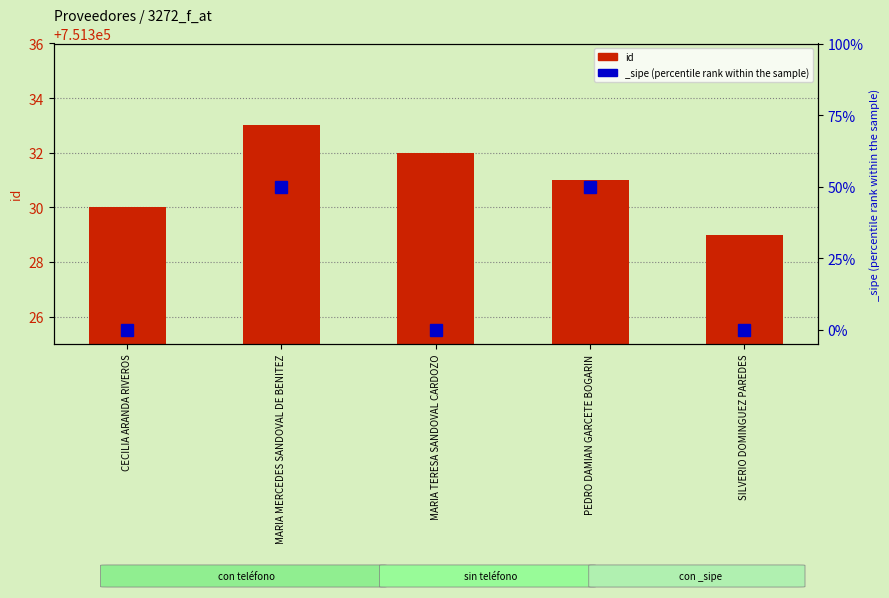

Reading left to right, transcribe all the data shown in this chart.

CECILIA ARANDA RIVEROS=751330	MARIA MERCEDES SANDOVAL DE BENITEZ=751333	MARIA TERESA SANDOVAL CARDOZO=751332	PEDRO DAMIAN GARCETE BOGARIN=751331	SILVERIO DOMINGUEZ PAREDES=751329